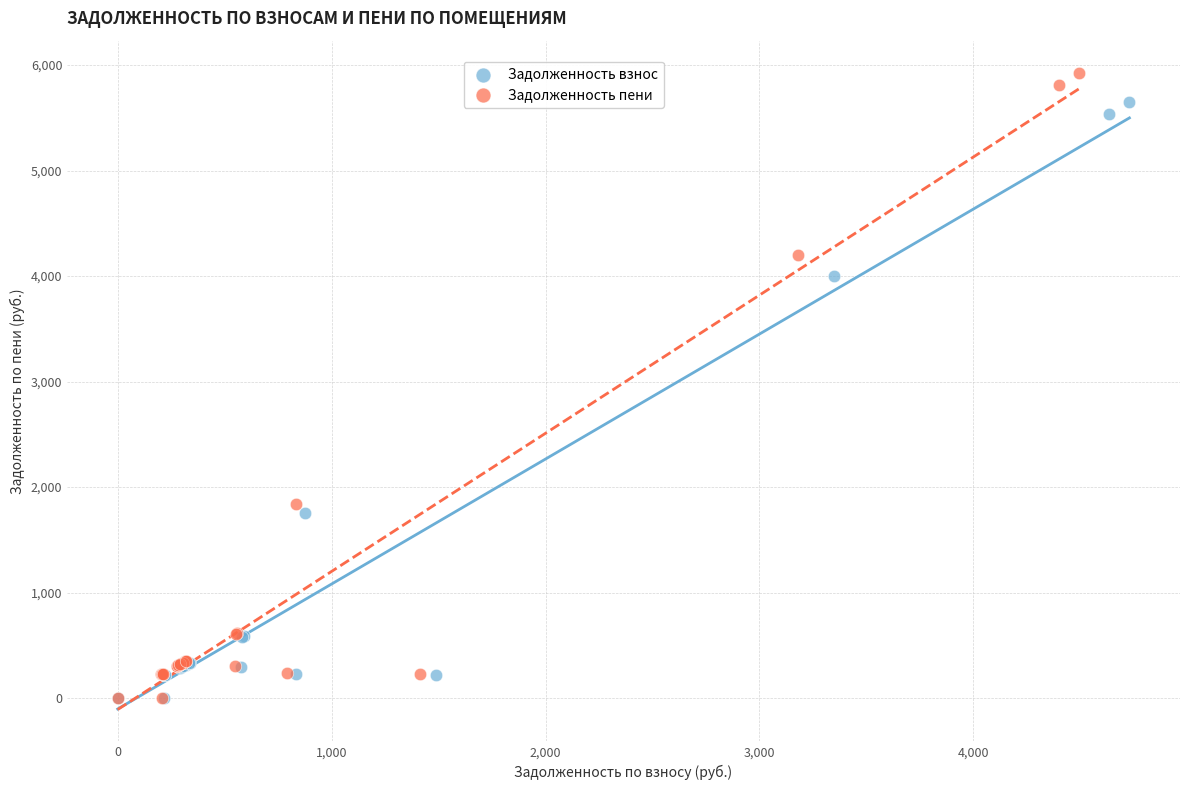

Which series reaches the maximum Y coordinate?

Задолженность пени